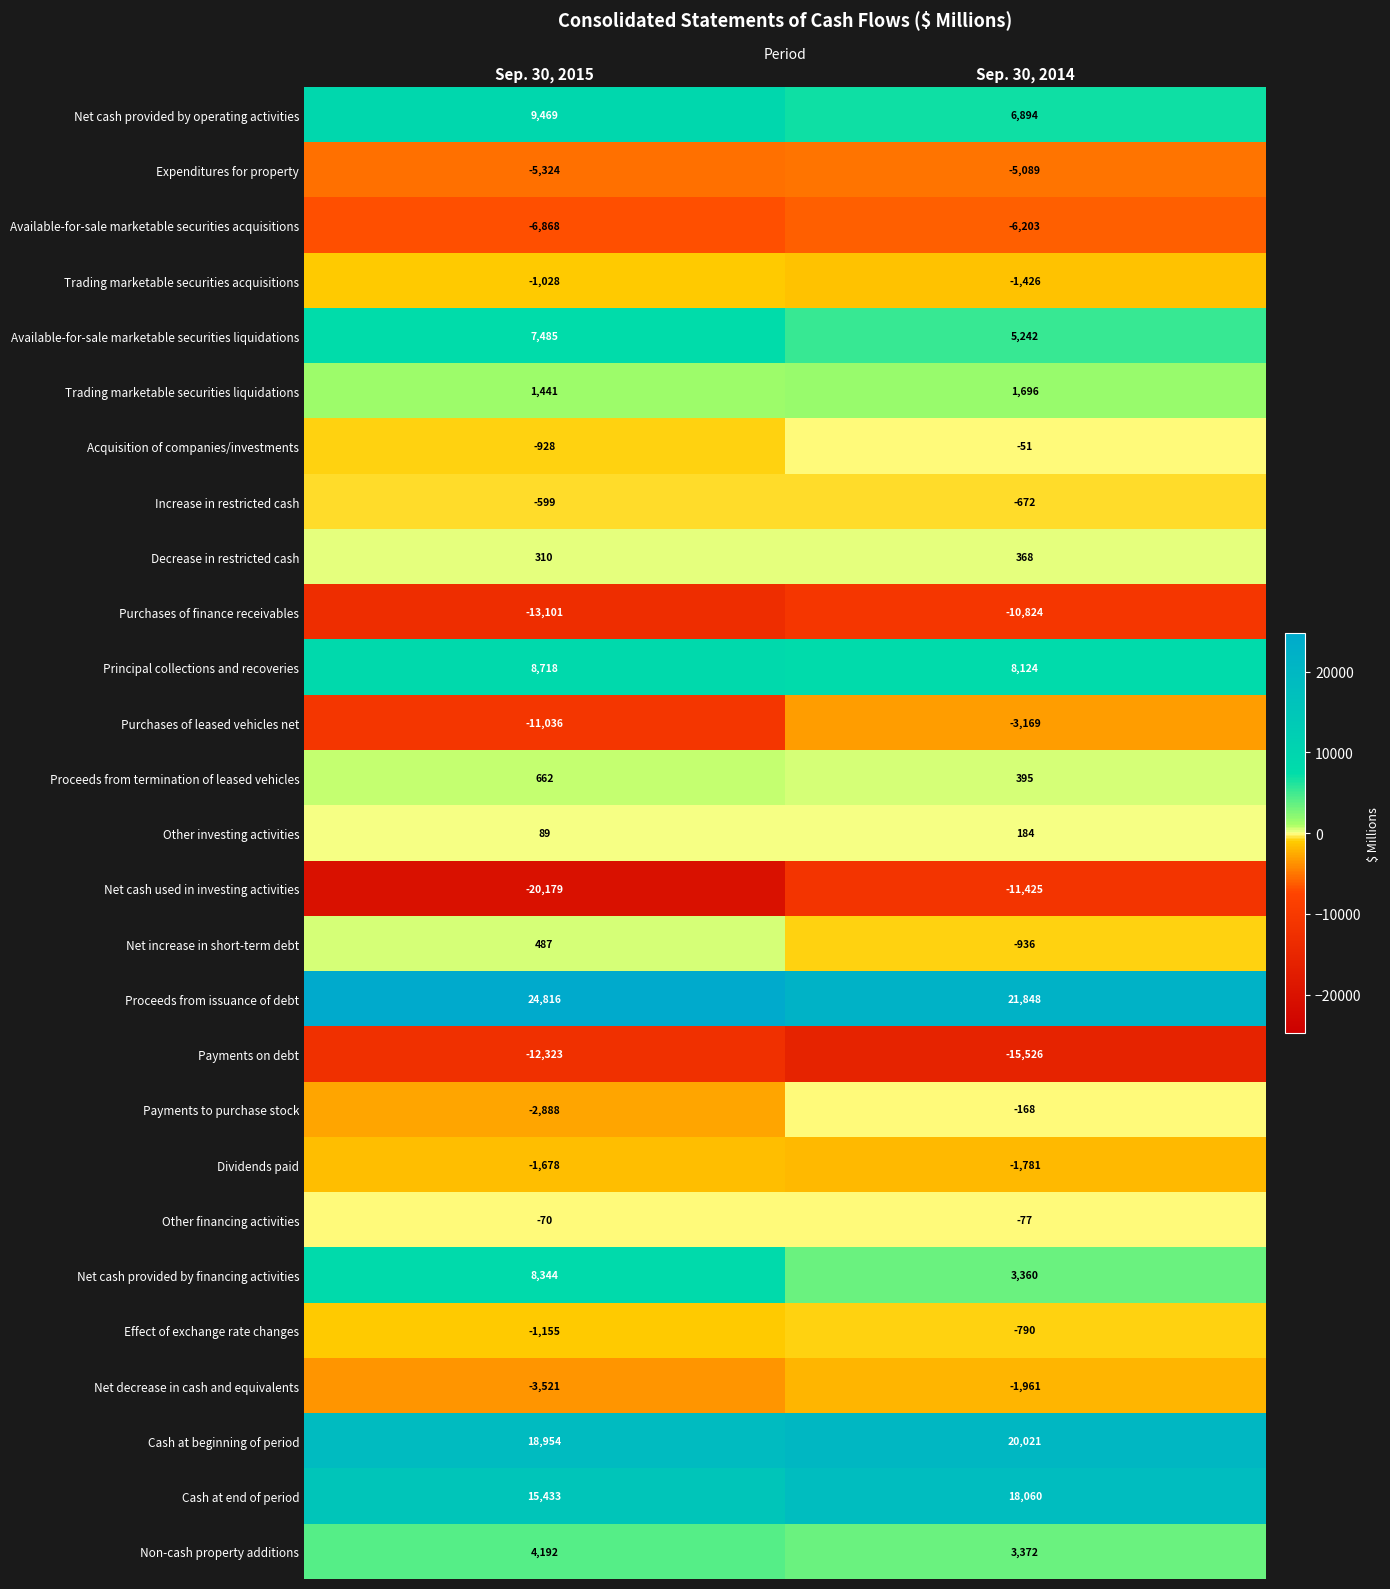

At Sep. 30, 2015, list the series in order from smallest to largest.

Net cash used in investing activities, Purchases of finance receivables, Payments on debt, Purchases of leased vehicles net, Available-for-sale marketable securities acquisitions, Expenditures for property, Net decrease in cash and equivalents, Payments to purchase stock, Dividends paid, Effect of exchange rate changes, Trading marketable securities acquisitions, Acquisition of companies/investments, Increase in restricted cash, Other financing activities, Other investing activities, Decrease in restricted cash, Net increase in short-term debt, Proceeds from termination of leased vehicles, Trading marketable securities liquidations, Non-cash property additions, Available-for-sale marketable securities liquidations, Net cash provided by financing activities, Principal collections and recoveries, Net cash provided by operating activities, Cash at end of period, Cash at beginning of period, Proceeds from issuance of debt